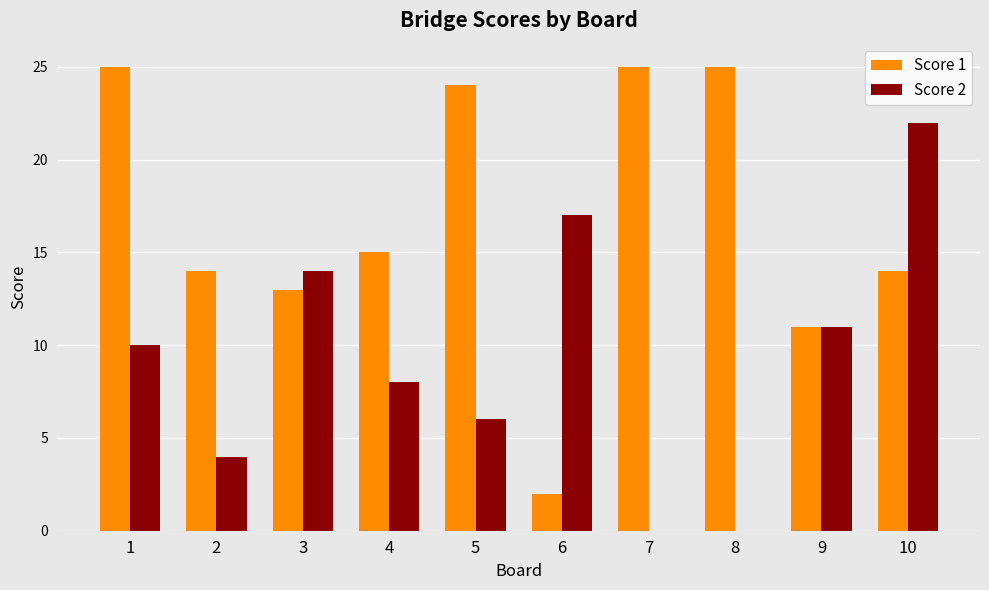

What is the spread (max minus min) of values at 1?

15